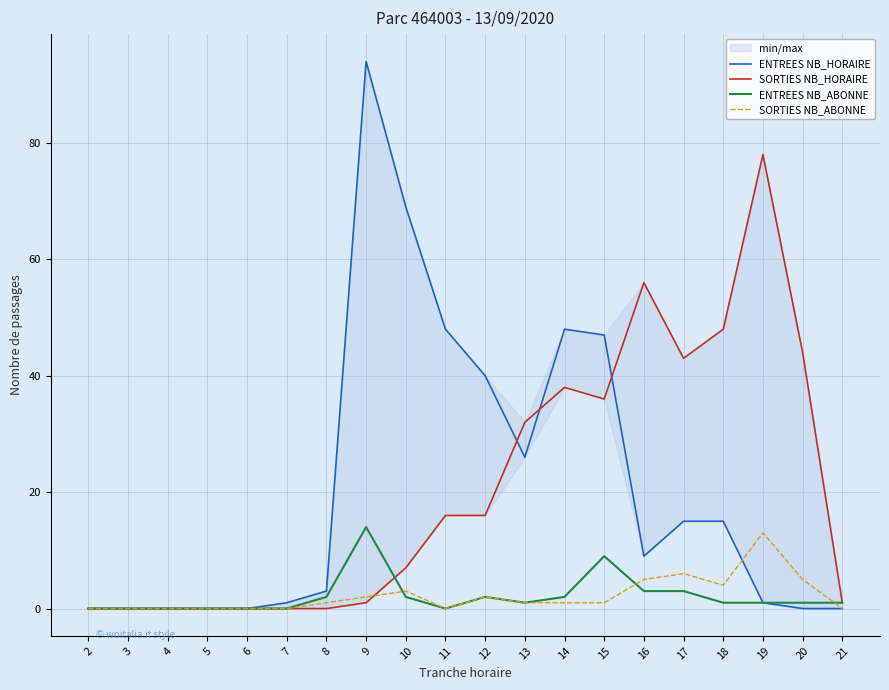

How many values in the SORTIES NB_ABONNE series exceed 1?

8